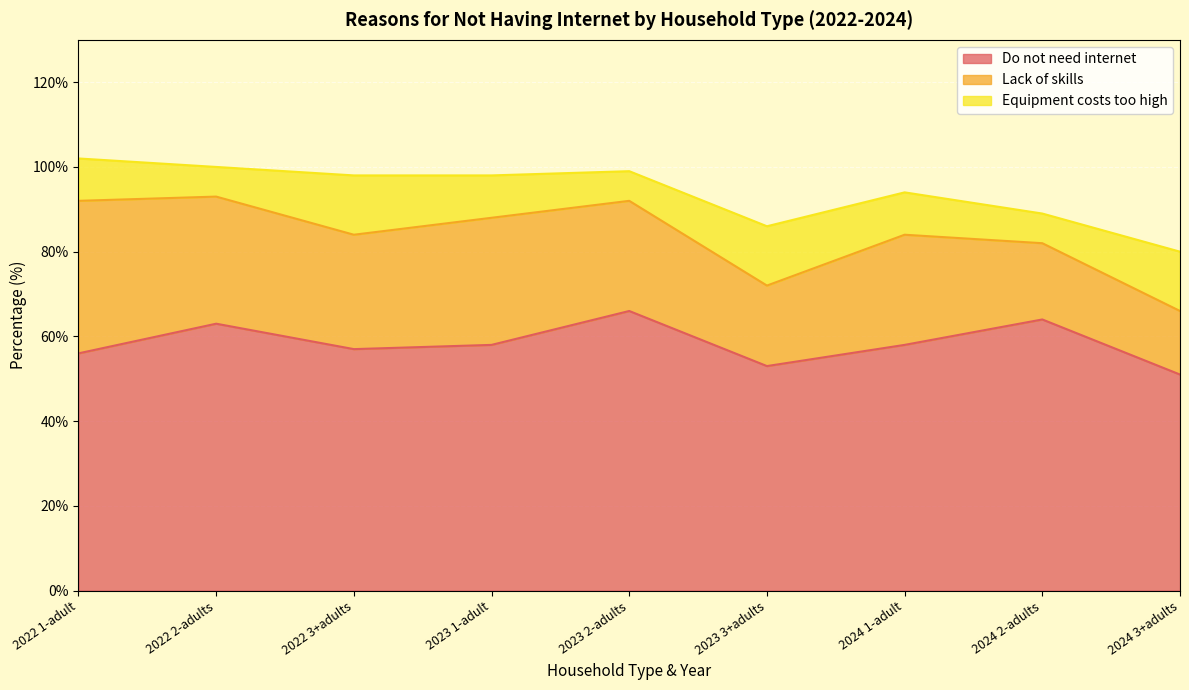

True or false: Lack of skills and Do not need internet intersect in this chart.

False